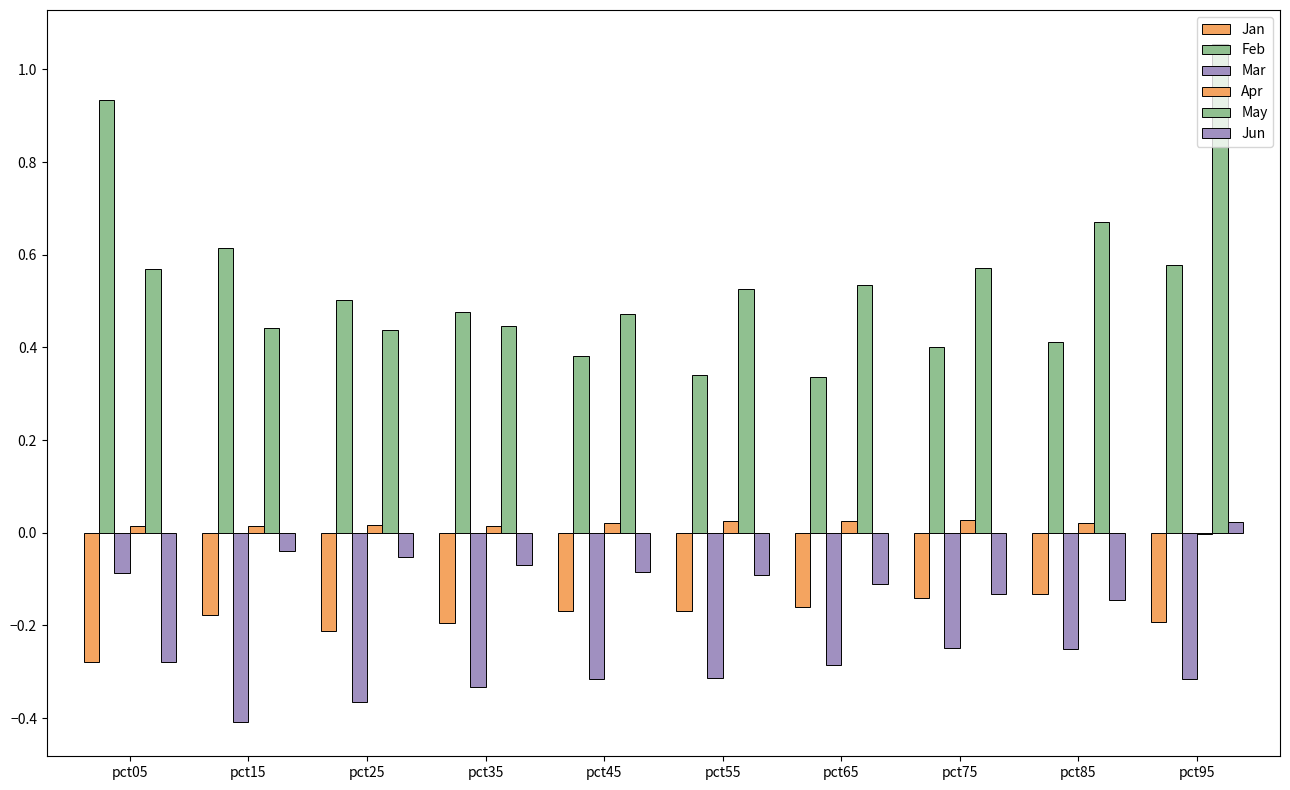

Count the number of data series in this chart.

6